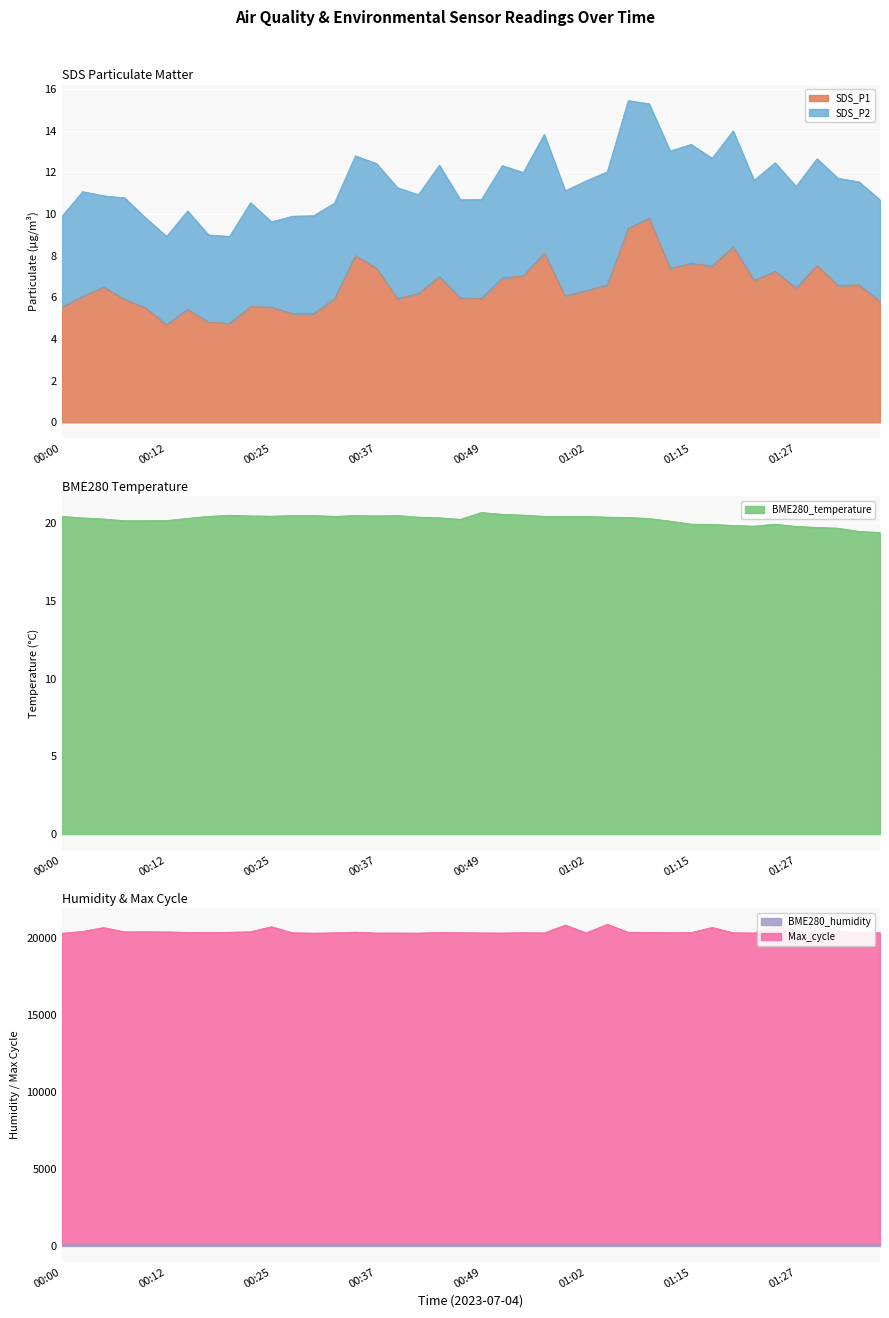

How many interior local valleys does the Max_cycle series have?

11